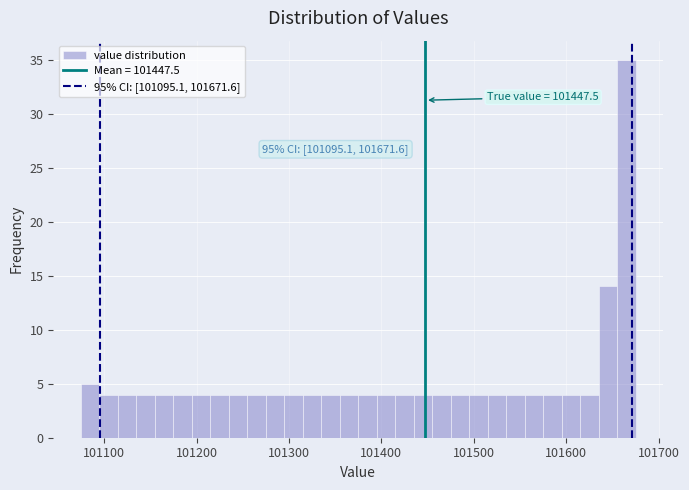

Read against the x-axis, roughly where is the centre of the tallest bar?

101670